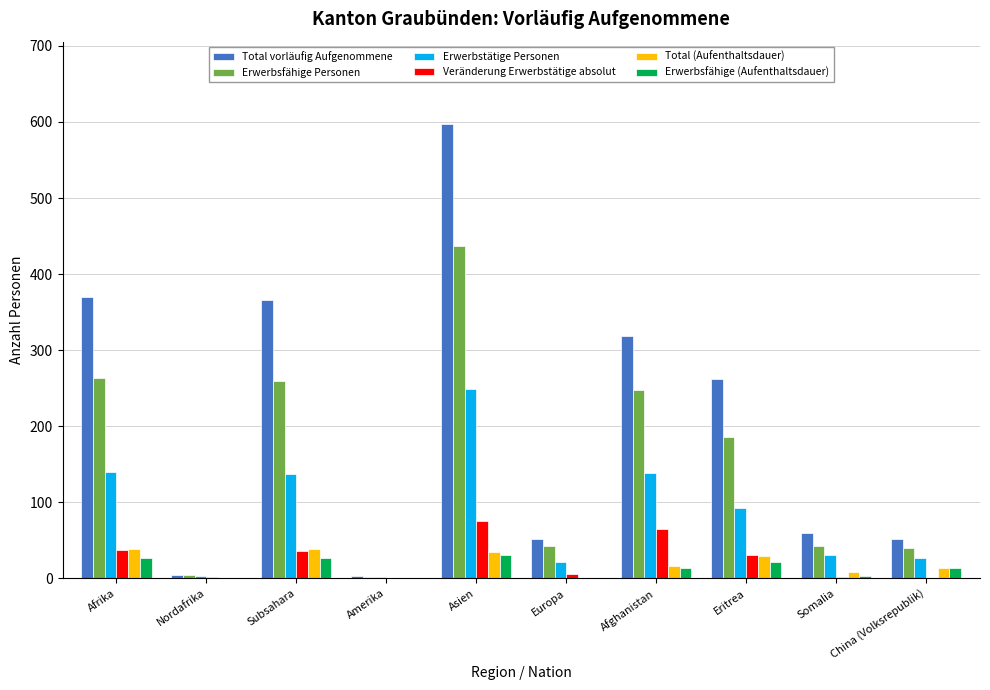

The Veränderung Erwerbstätige absolut series shows 65 at Afghanistan. True or false?

True